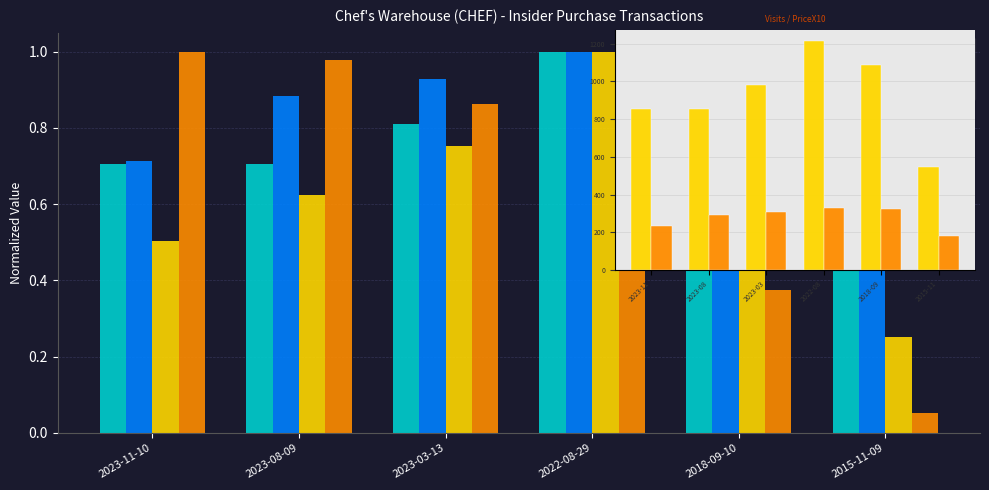

What is the value of the transactionShares bar at the 4th from the left?

1211.0